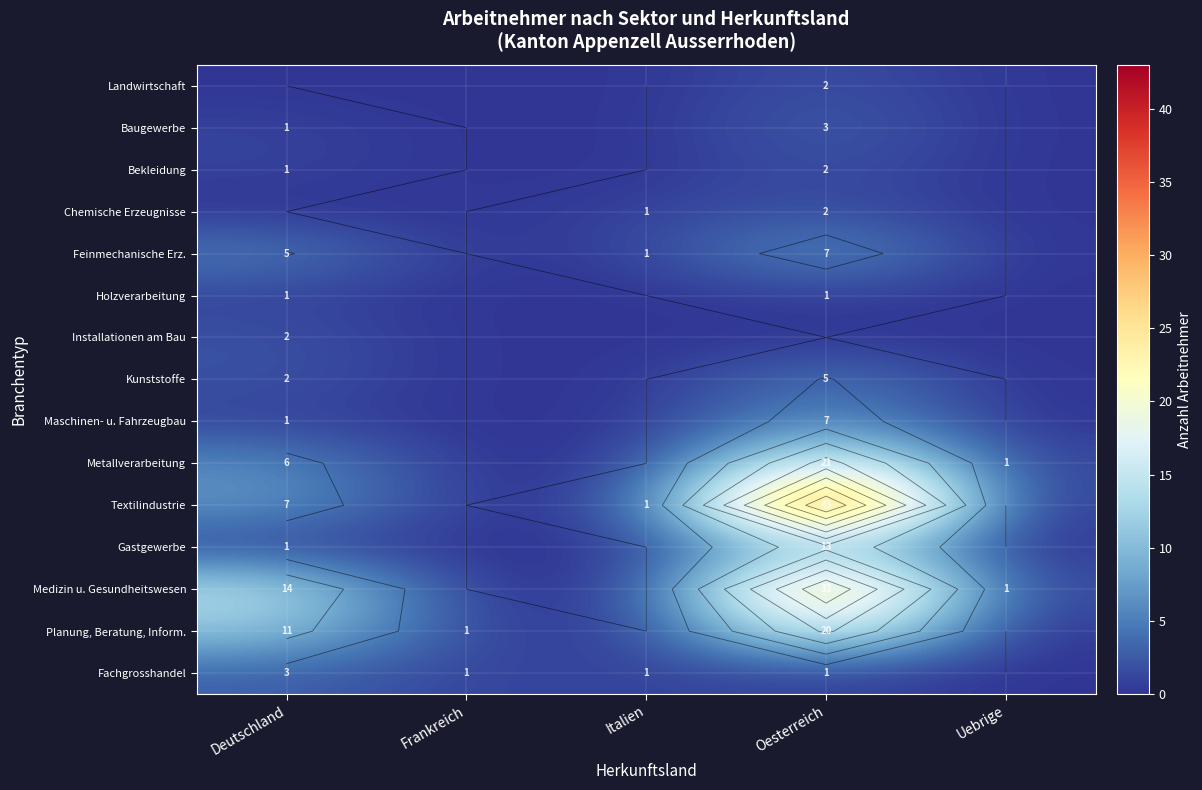

Rank the series at Uebrige from highest to lowest value.

Metallverarbeitung, Medizin u. Gesundheitswesen, Landwirtschaft, Baugewerbe, Bekleidung, Chemische Erzeugnisse, Feinmechanische Erz., Holzverarbeitung, Installationen am Bau, Kunststoffe, Maschinen- u. Fahrzeugbau, Textilindustrie, Gastgewerbe, Planung, Beratung, Inform., Fachgrosshandel